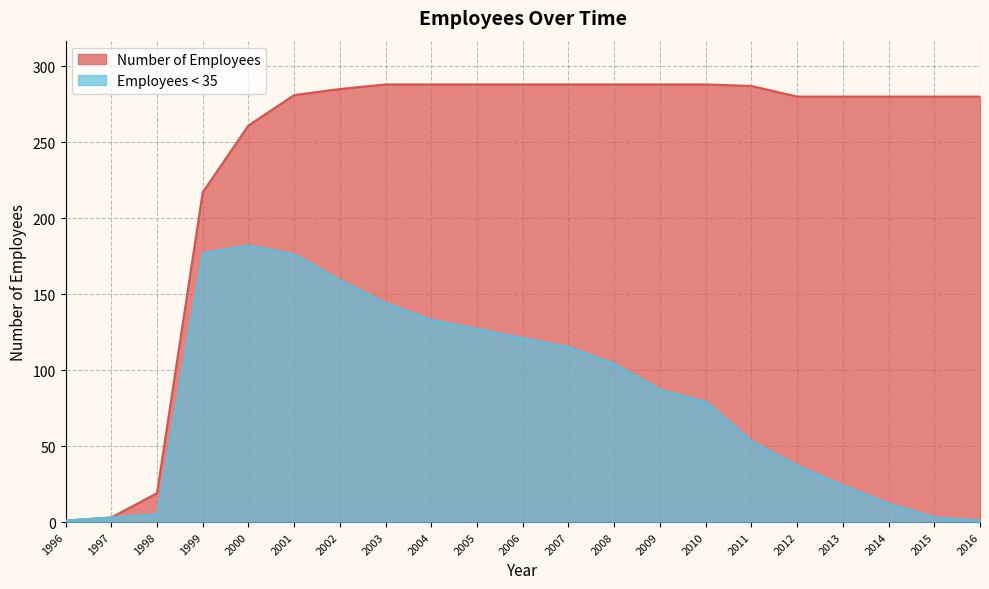

What is the approximate value of Number of Employees at 2002?

285